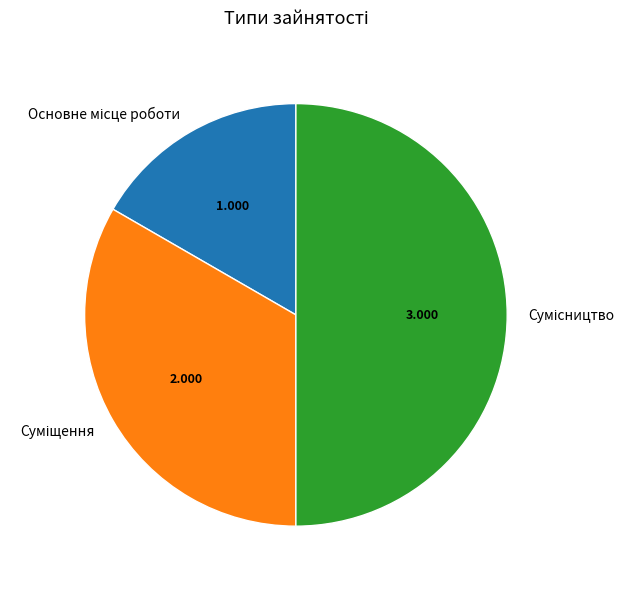

The Основне місце роботи slice represents 17% of the pie. True or false?

True